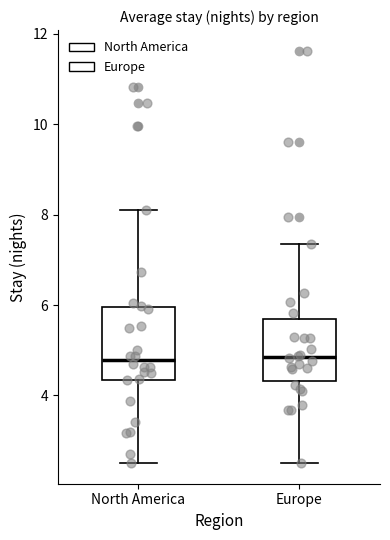

Comparing the boxes themselves (not the whiskers), which one is the tallest?

North America